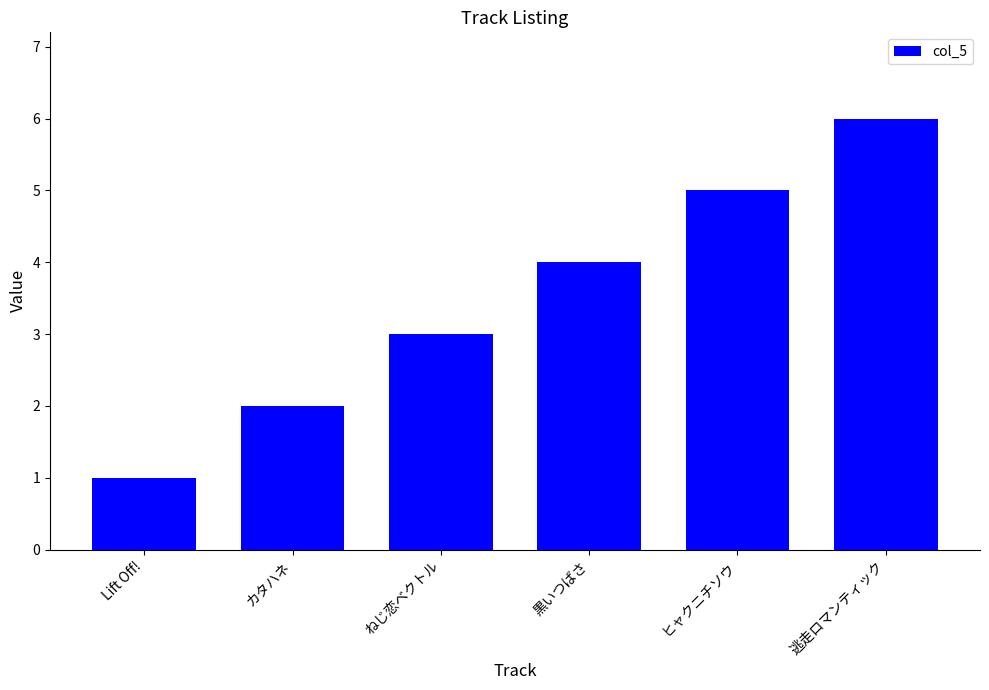

What is the sum of all values?

21